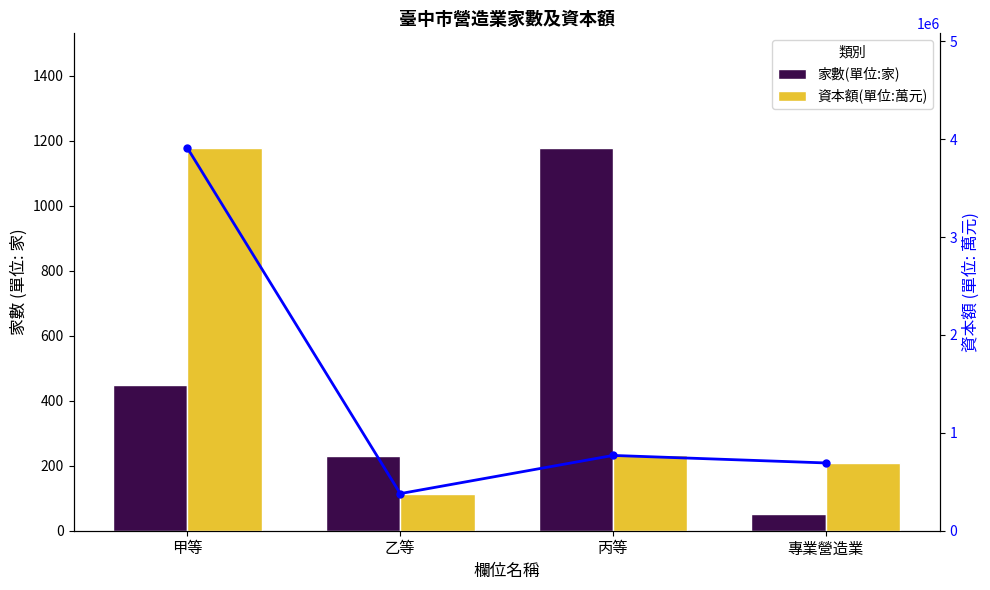

Reading right to left, list all the values displayed in this chart.

家數(單位:家): 51	1177	231	448
資本額(單位:萬元): 692569	769249	379298	3909328